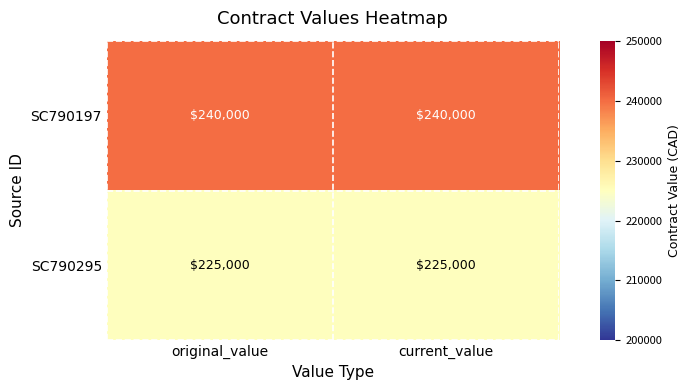

What is the minimum value shown in the chart?

225000